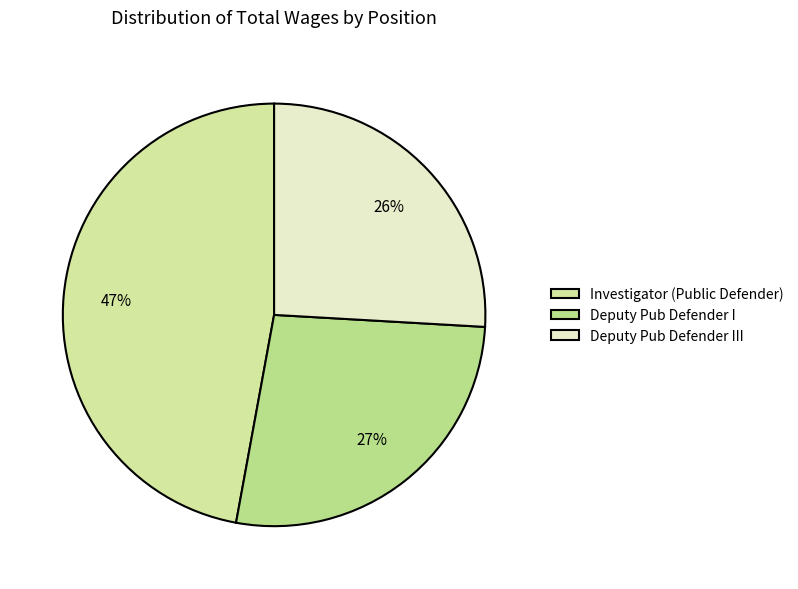

To the nearest percent, what is the combined percentage of Investigator (Public Defender) and Deputy Pub Defender I?

74%